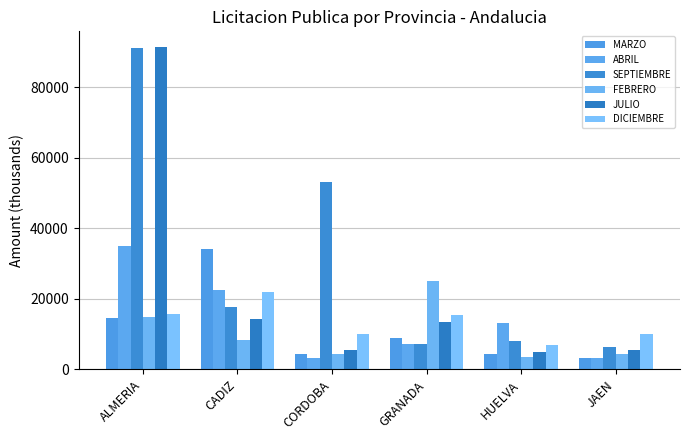

What is the spread (max minus min) of values at CORDOBA?

49871.2